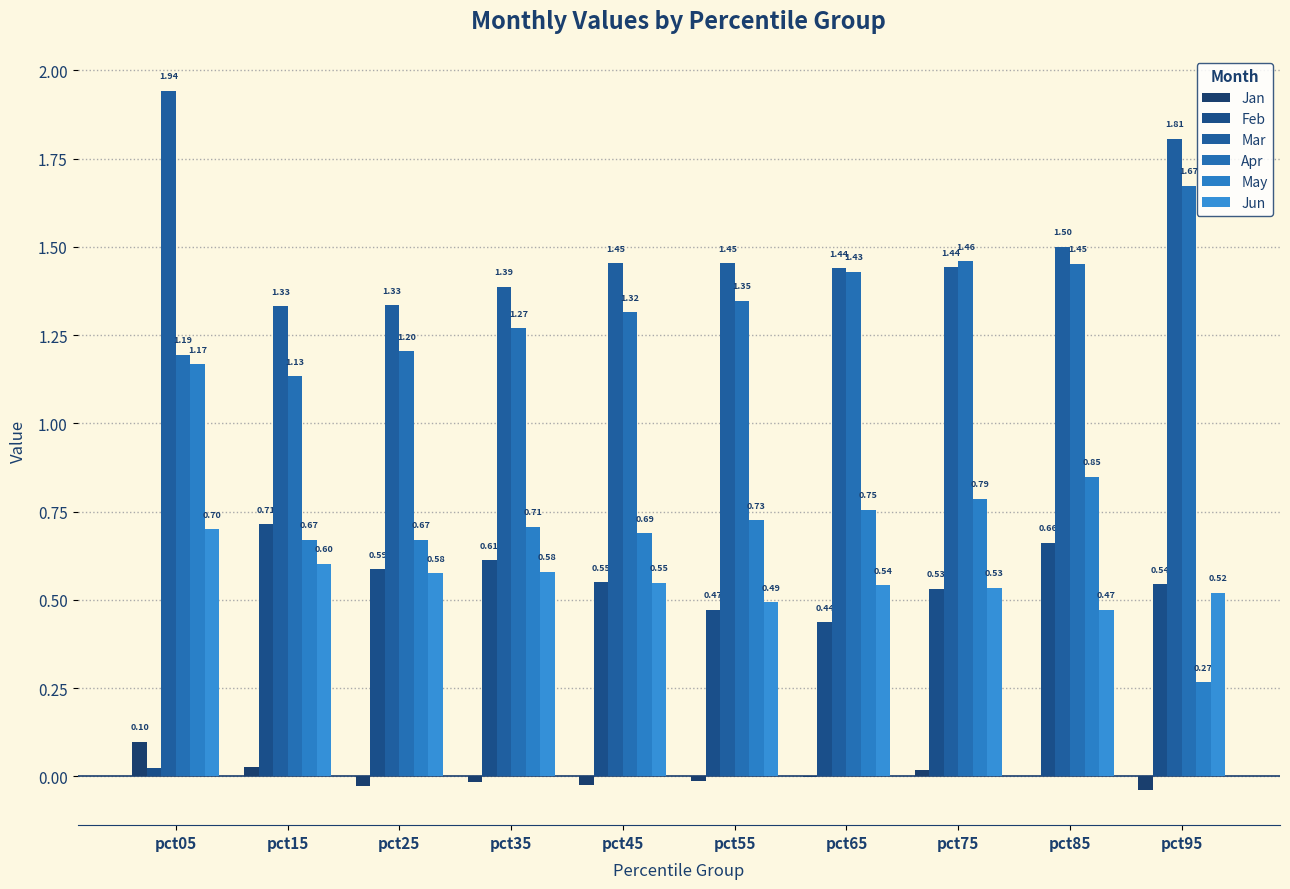

Count the number of categories in the chart.

10